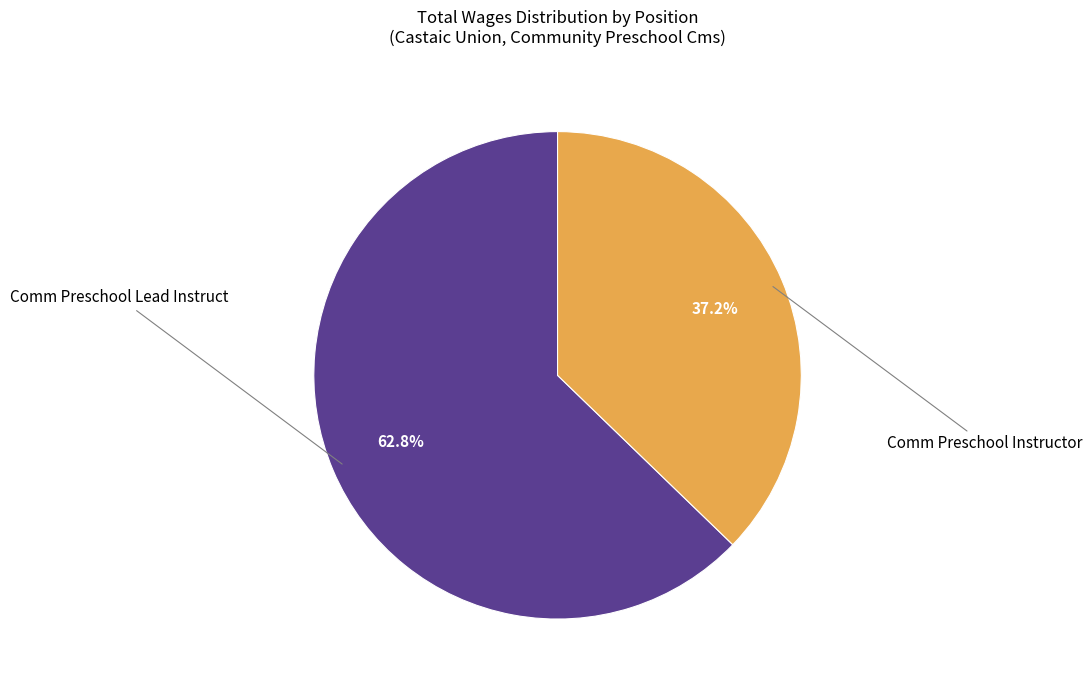

How many segments does this pie chart have?

2